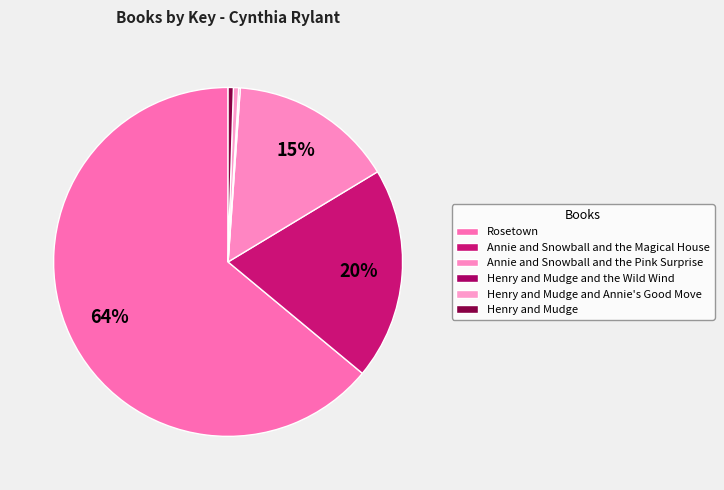

Which slice is the smallest?

Henry and Mudge and the Wild Wind